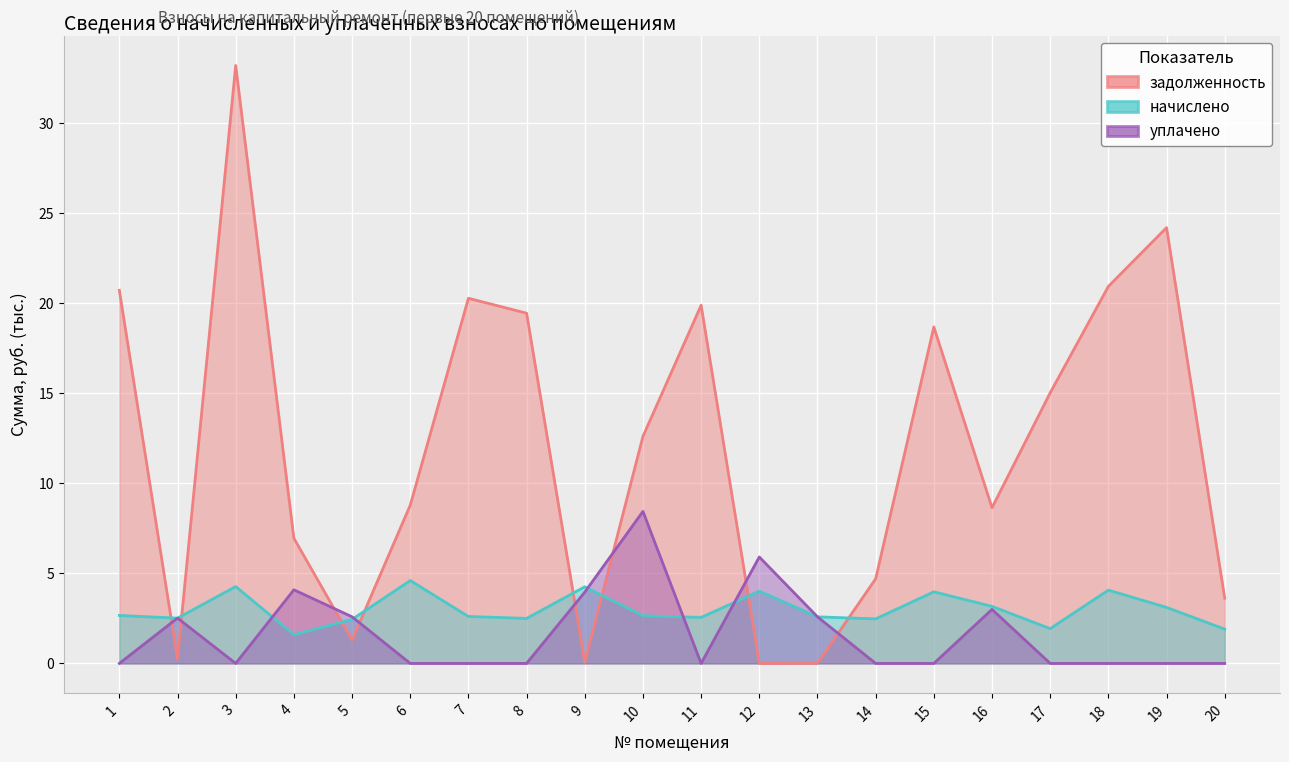

Rank the categories by уплачено value from highest to lowest.

10, 12, 4, 9, 16, 5, 13, 2, 1, 3, 6, 7, 8, 11, 14, 15, 17, 18, 19, 20